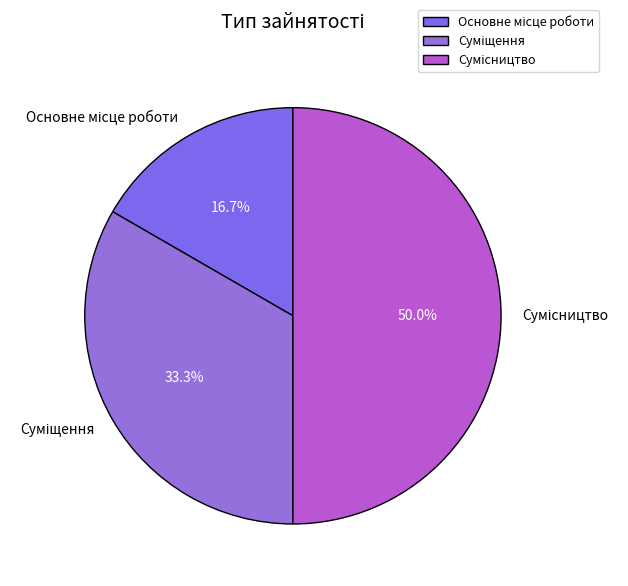

How many segments does this pie chart have?

3